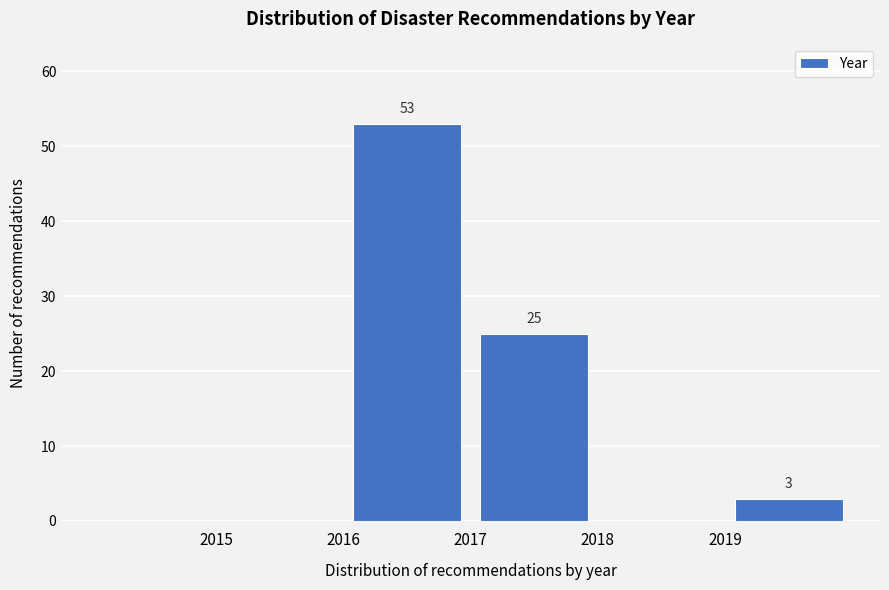

Which range on the x-axis has the tallest bar?

2016 to 2017